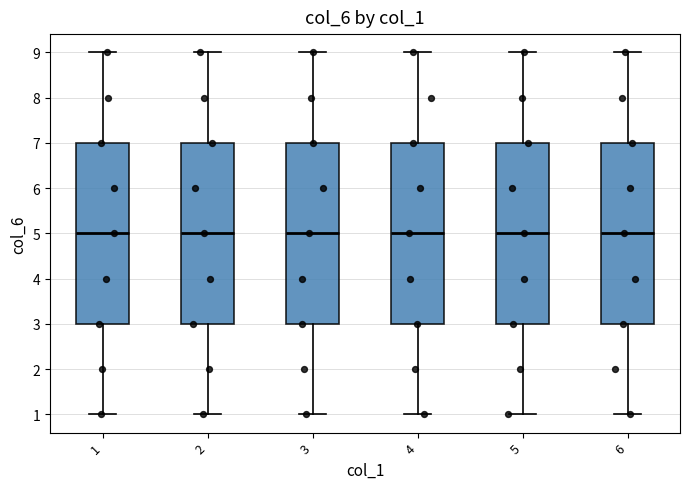

Reading left to right, read every box against the y-axis: the position of its median line, the range the box covers, and the ends of its whiskers. The values are not printed on the chart, so give them approximately, as read against the axis.

1: median 5, box 3 to 7, whiskers 1 to 9
2: median 5, box 3 to 7, whiskers 1 to 9
3: median 5, box 3 to 7, whiskers 1 to 9
4: median 5, box 3 to 7, whiskers 1 to 9
5: median 5, box 3 to 7, whiskers 1 to 9
6: median 5, box 3 to 7, whiskers 1 to 9